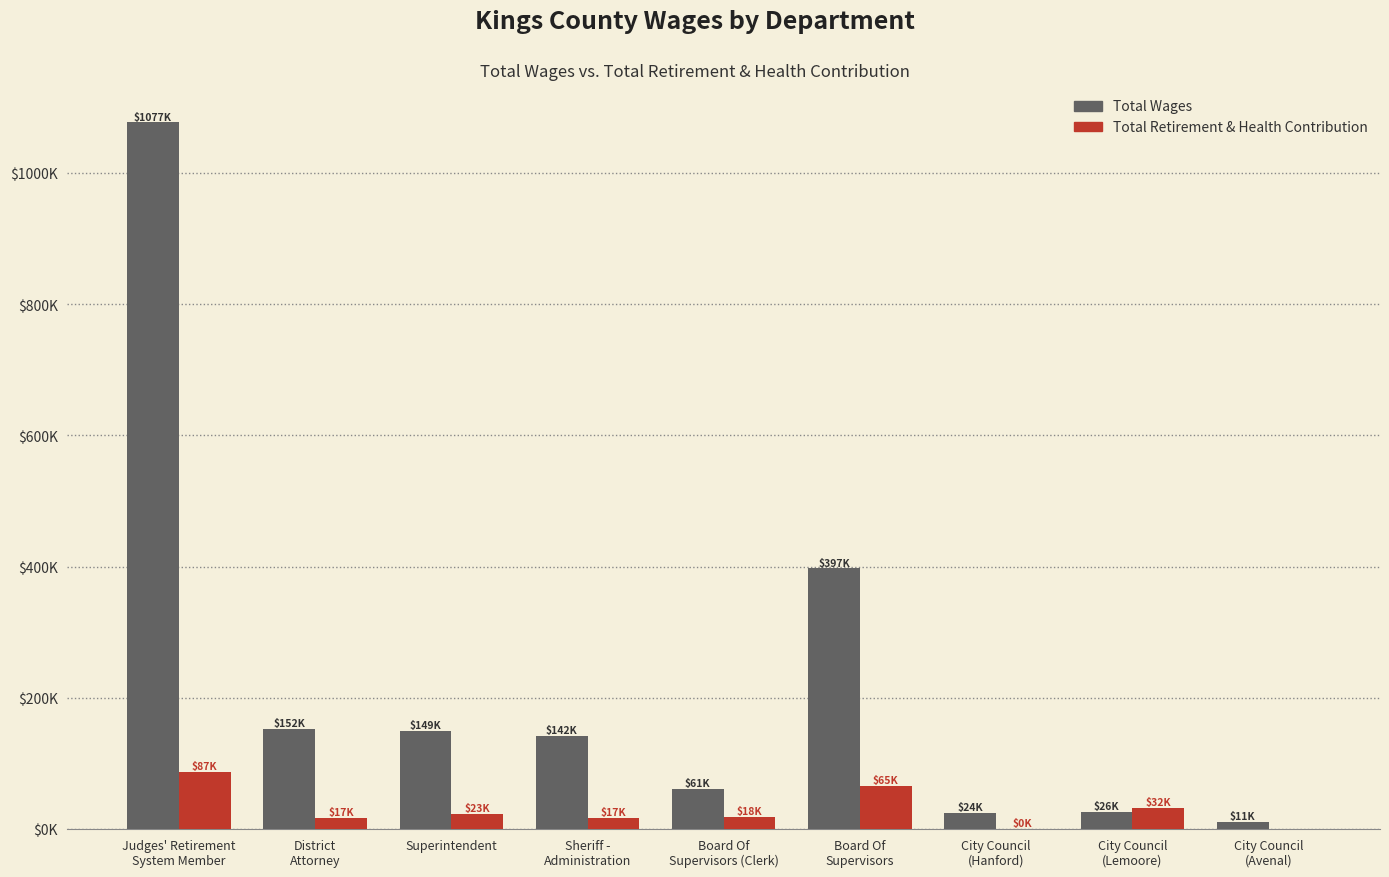

What are all the series names shown in the legend?

Total Wages, Total Retirement & Health Contribution